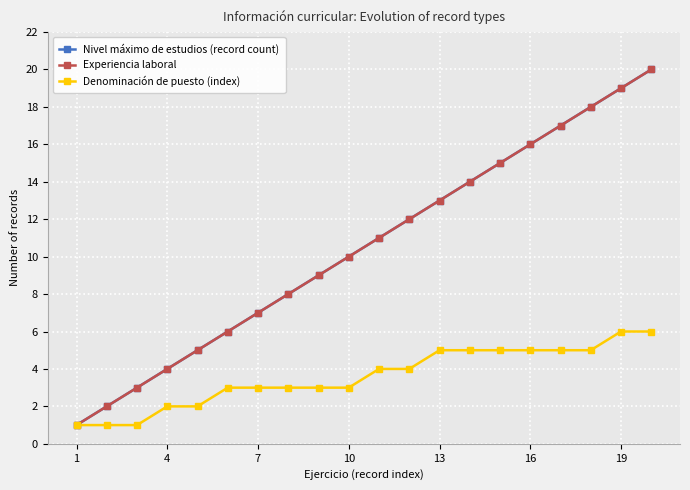

How many lines are shown in the chart?

3